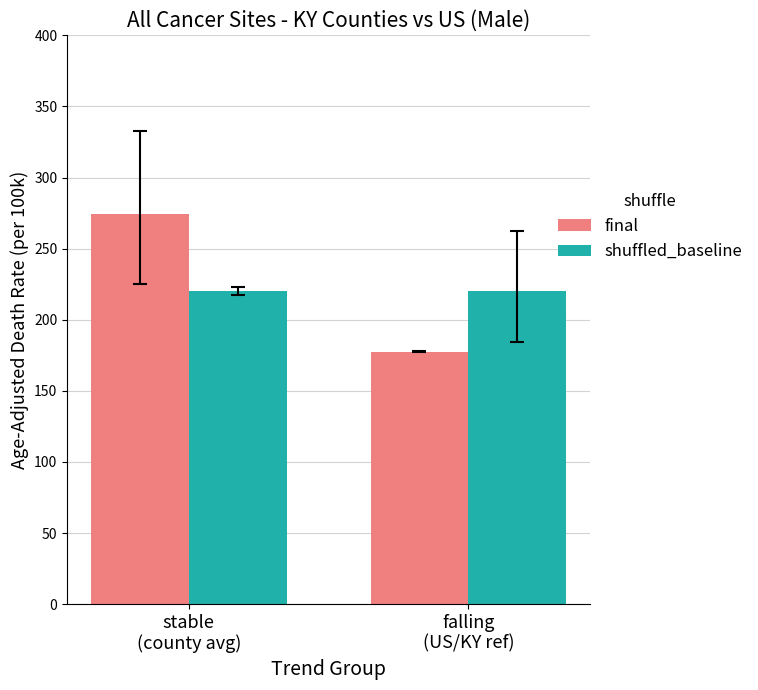

True or false: final has a value of 91.9 at falling
(US/KY ref).

False